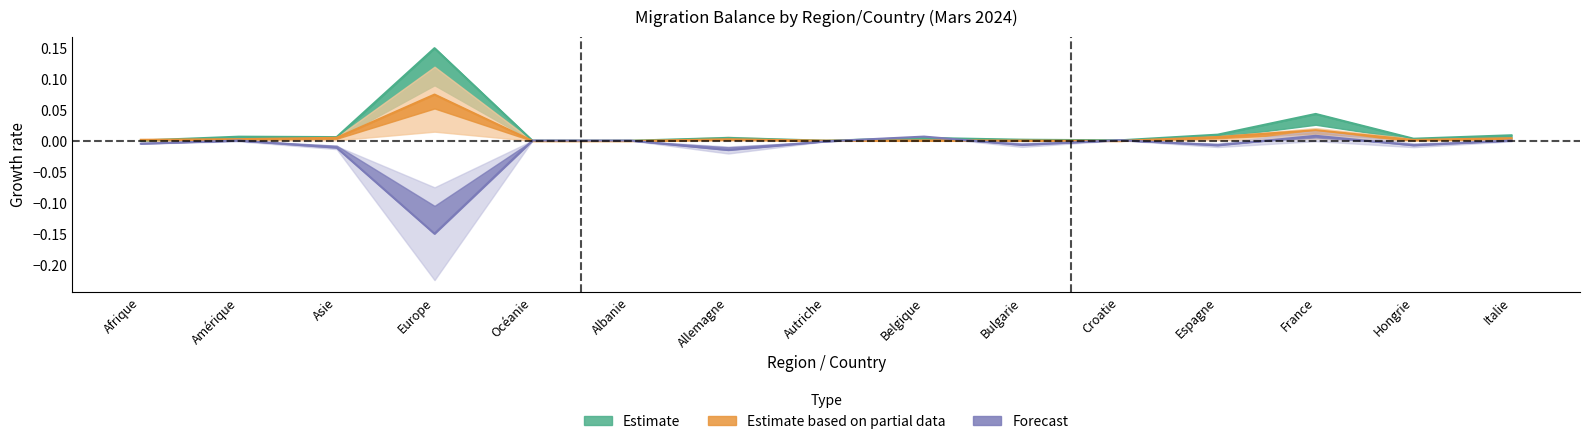

Reading left to right, what are all the values shown in this chart?

Augmentations: Afrique=0.0	Amérique=0.0	Asie=0.0	Europe=0.1	Océanie=0.0	Albanie=0.0	Allemagne=0.0	Autriche=0.0	Belgique=0.0	Bulgarie=0.0	Croatie=0.0	Espagne=0.0	France=0.0	Hongrie=0.0	Italie=0.0
Total entrées: Afrique=0.0	Amérique=0.0	Asie=0.0	Europe=0.1	Océanie=0.0	Albanie=0.0	Allemagne=0.0	Autriche=0.0	Belgique=0.0	Bulgarie=0.0	Croatie=0.0	Espagne=0.0	France=0.0	Hongrie=0.0	Italie=0.0
Autres sorties: Afrique=-0.0	Amérique=0.0	Asie=-0.0	Europe=-0.1	Océanie=0.0	Albanie=0.0	Allemagne=-0.0	Autriche=-0.0	Belgique=0.0	Bulgarie=-0.0	Croatie=0.0	Espagne=-0.0	France=0.0	Hongrie=-0.0	Italie=0.0